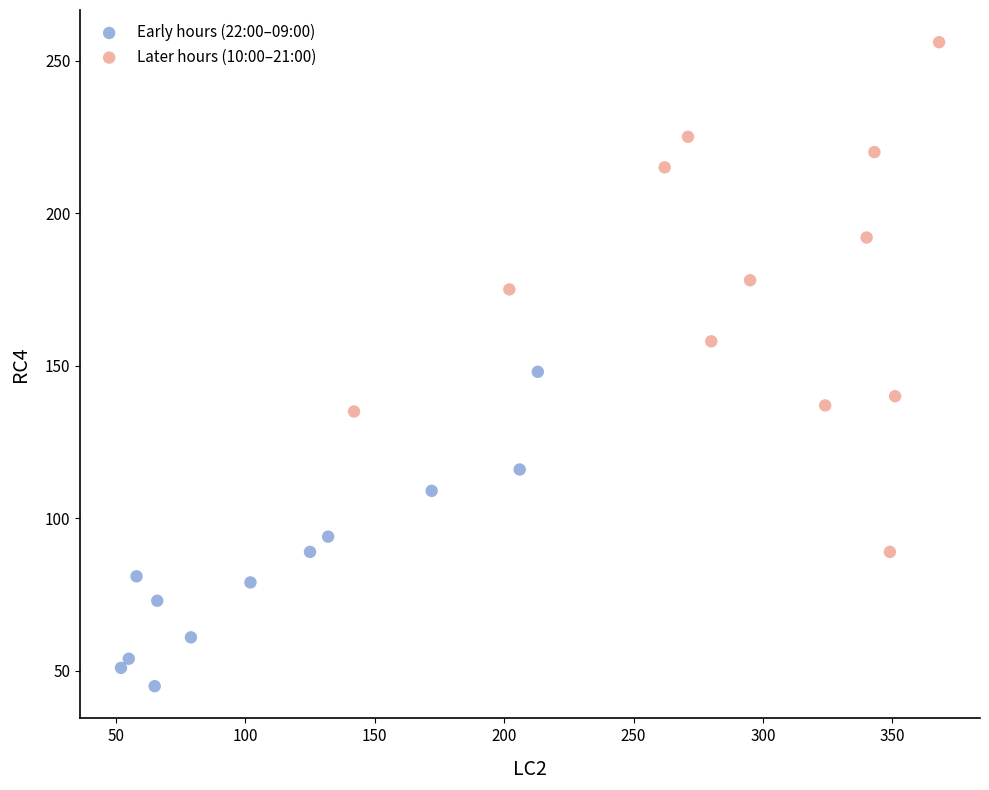

Which series contains the highest Y value?

Later hours (10:00–21:00)